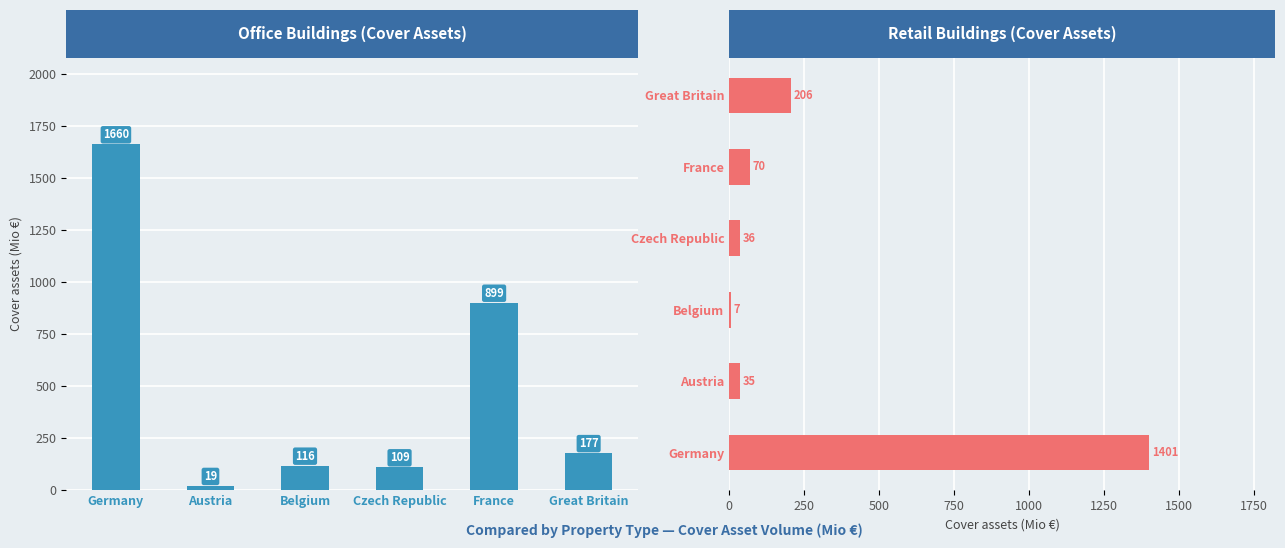

What is the label of the 2nd bar from the right?

France